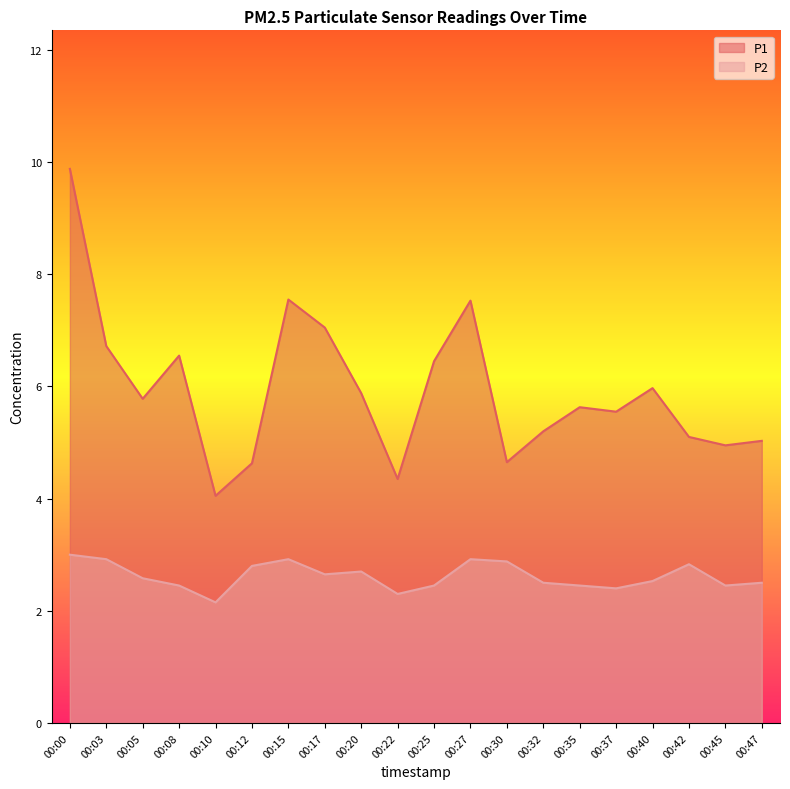

What is the minimum value shown in the chart?

2.1